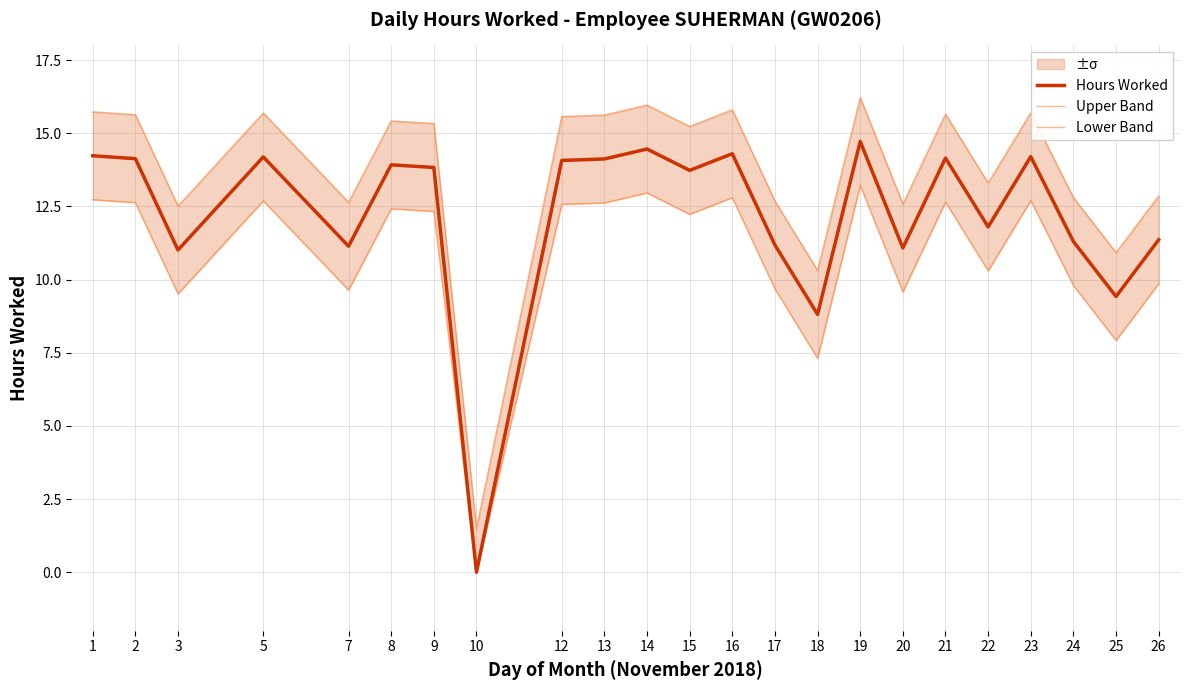

Reading left to right, list all the values displayed in this chart.

Hours Worked: 14.2	14.1	11.0	14.2	11.1	13.9	13.8	0.0	14.1	14.1	14.5	13.7	14.3	11.2	8.8	14.7	11.1	14.2	11.8	14.2	11.3	9.4	11.4
Upper Band: 15.7	15.6	12.5	15.7	12.6	15.4	15.3	1.5	15.6	15.6	16.0	15.2	15.8	12.7	10.3	16.2	12.6	15.7	13.3	15.7	12.8	10.9	12.9
Lower Band: 12.7	12.6	9.5	12.7	9.6	12.4	12.3	0.0	12.6	12.6	13.0	12.2	12.8	9.7	7.3	13.2	9.6	12.7	10.3	12.7	9.8	7.9	9.9